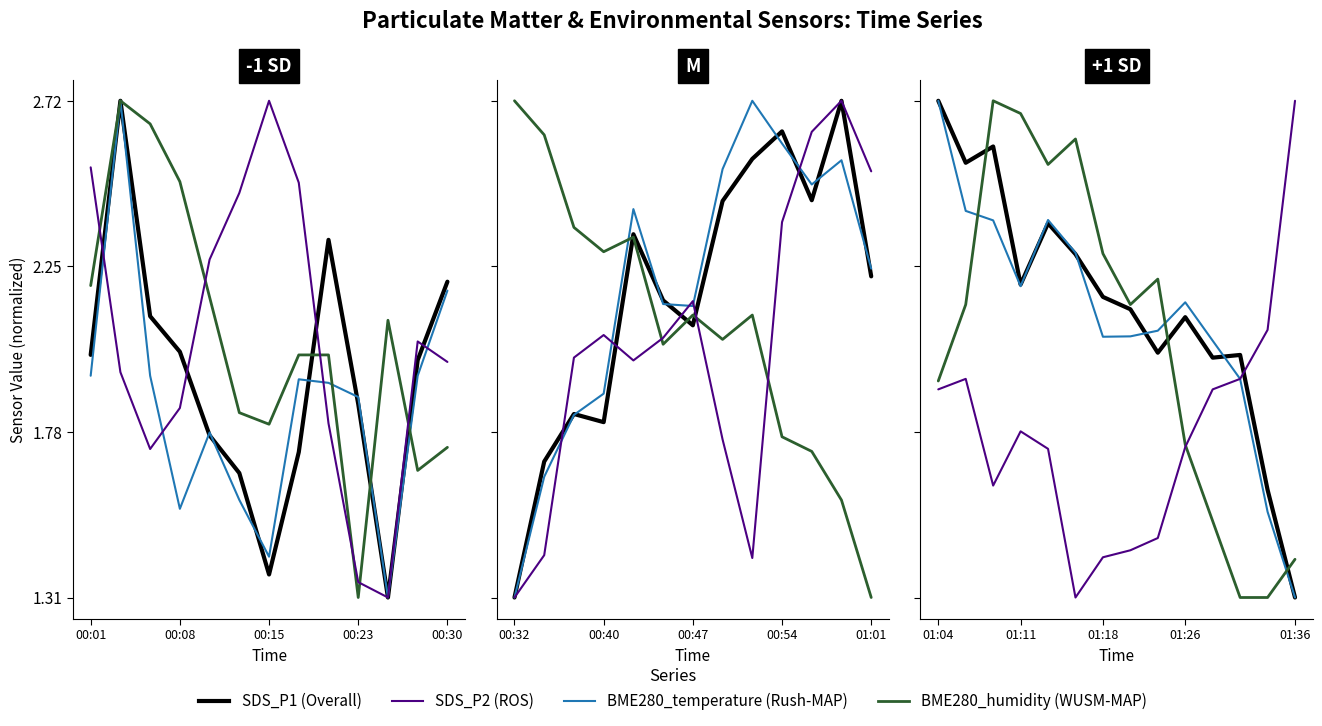

Which series has the largest range (max minus min)?

SDS_P1